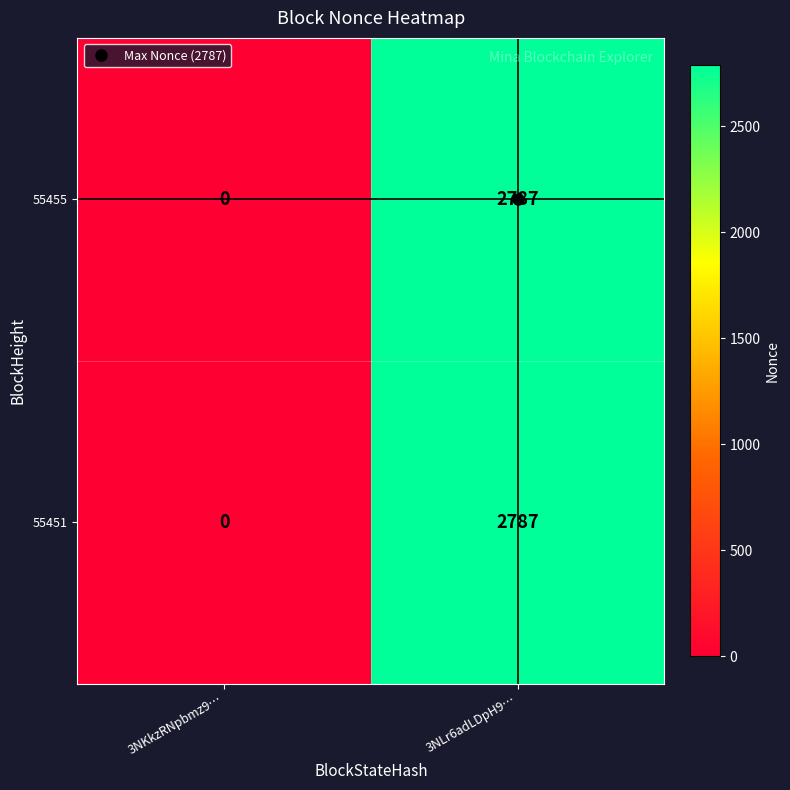

At which category is the sum across all series the highest?

3NLr6adLDpH9…